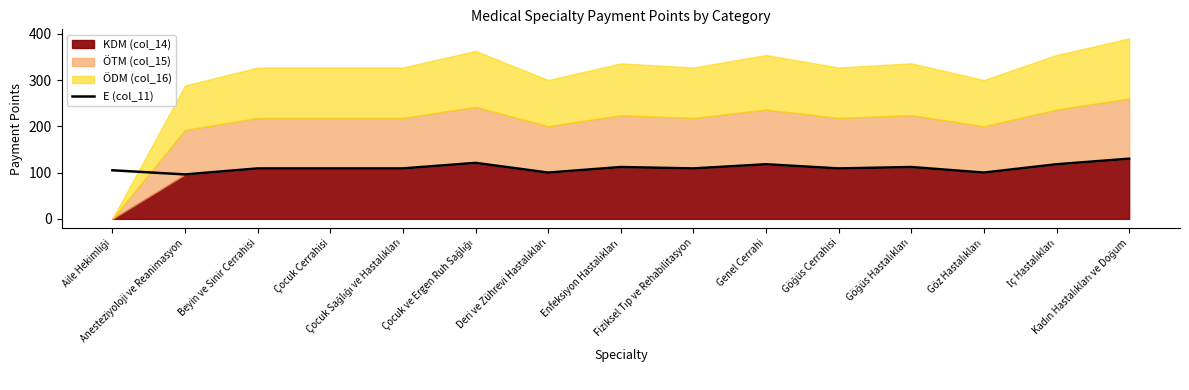

Does the chart have visible grid lines?

No